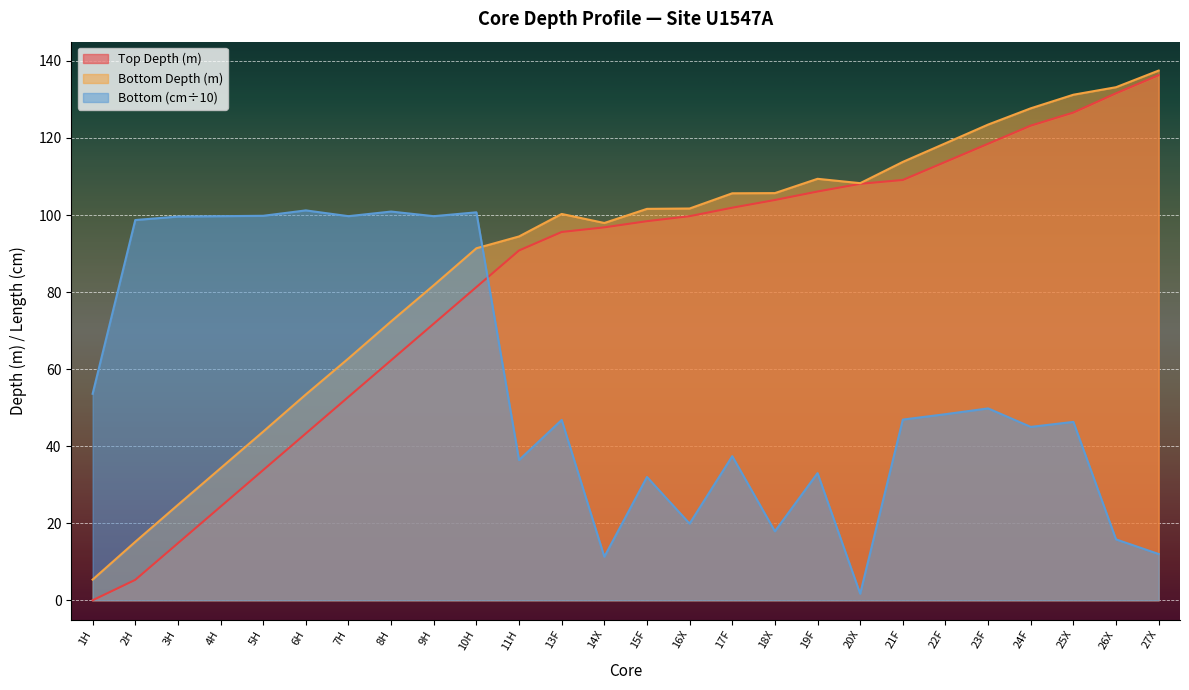

Is it true that Bottom (cm) equals 140.9 at 3H?

False